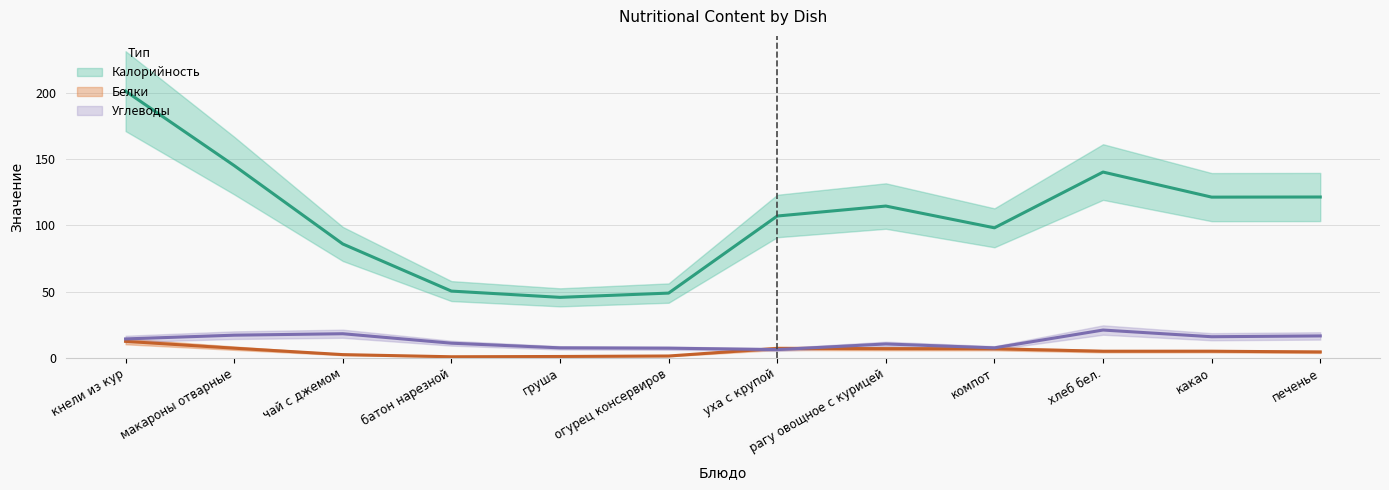

What is the label of the 9th point from the right?

батон нарезной